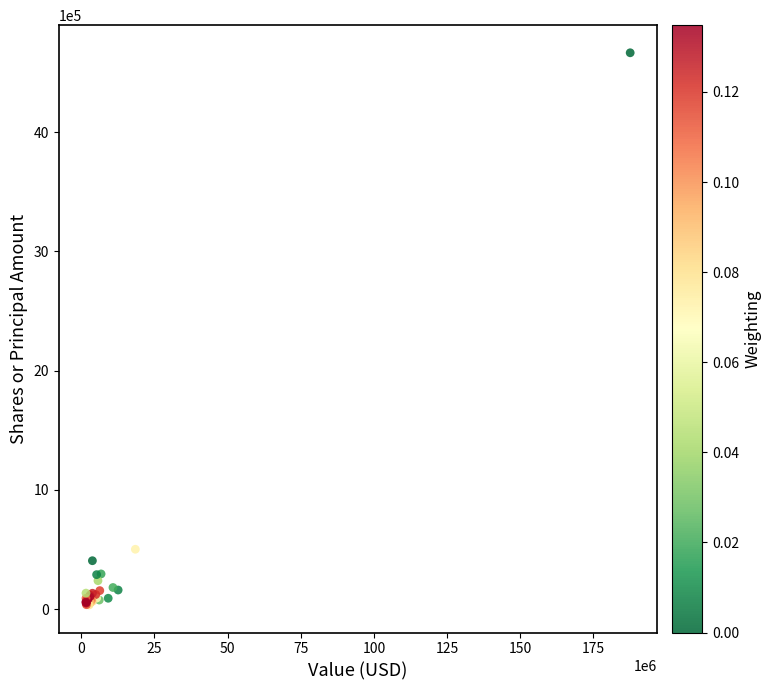

What Y value in the scatter plot is closest to 2350055?

502187